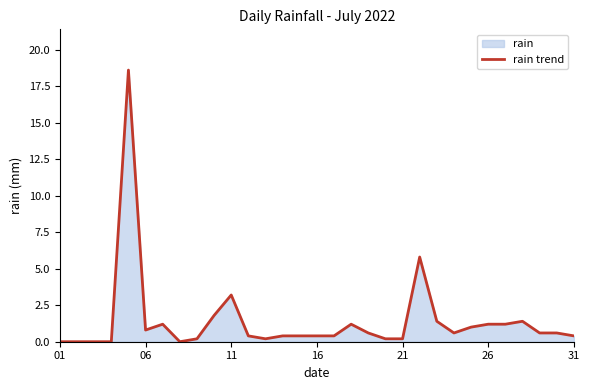

True or false: there are more than 1 points higher than both neighbors.

True